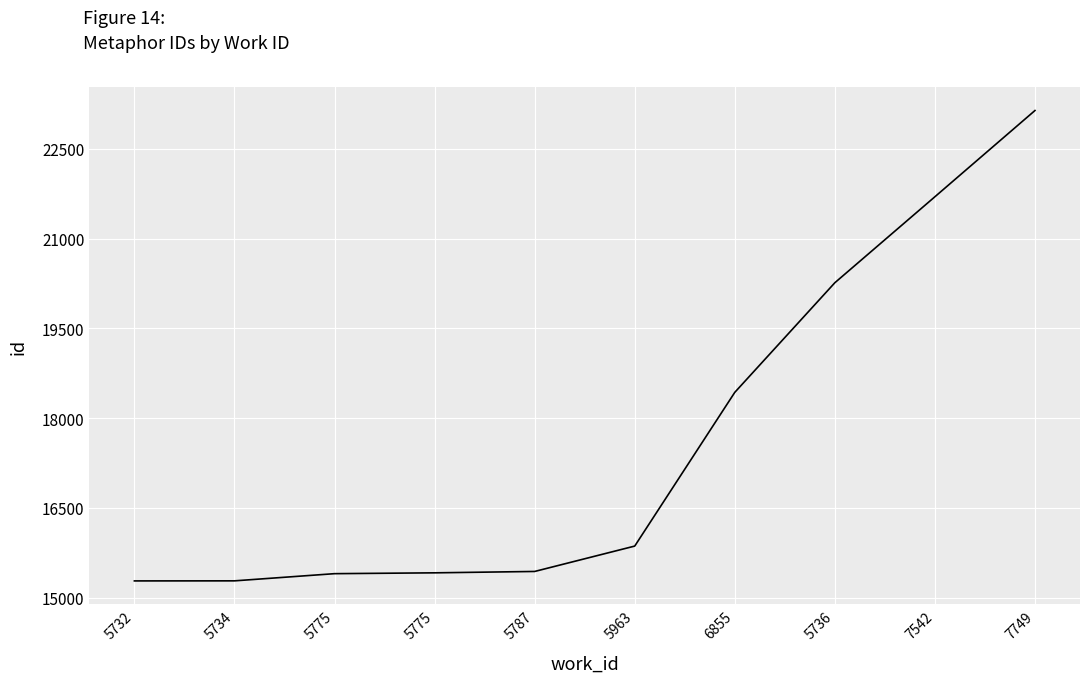

True or false: the data shows 5637 at 5787.

False